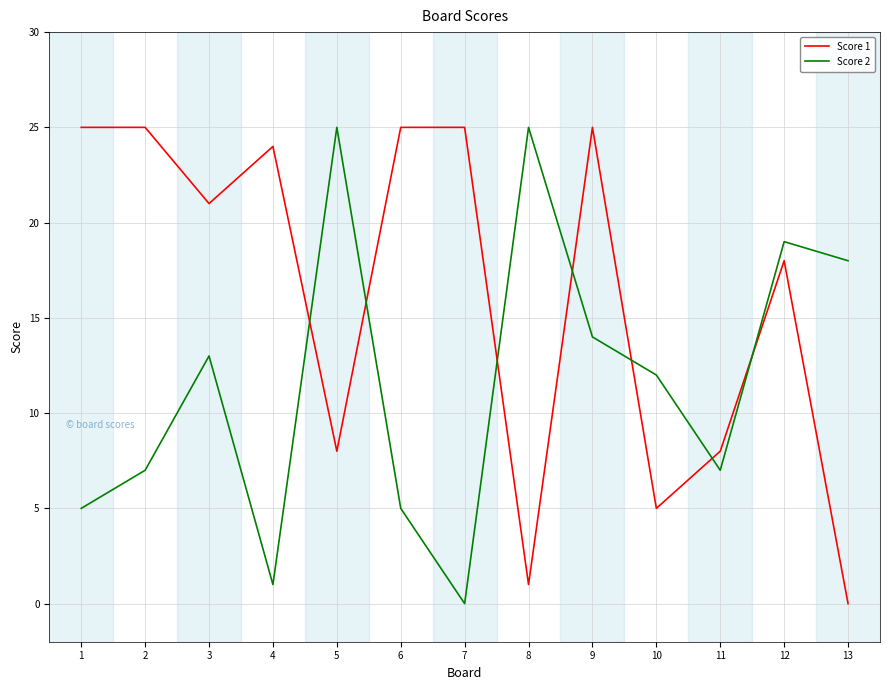

What is the total value across all series at 4?

25